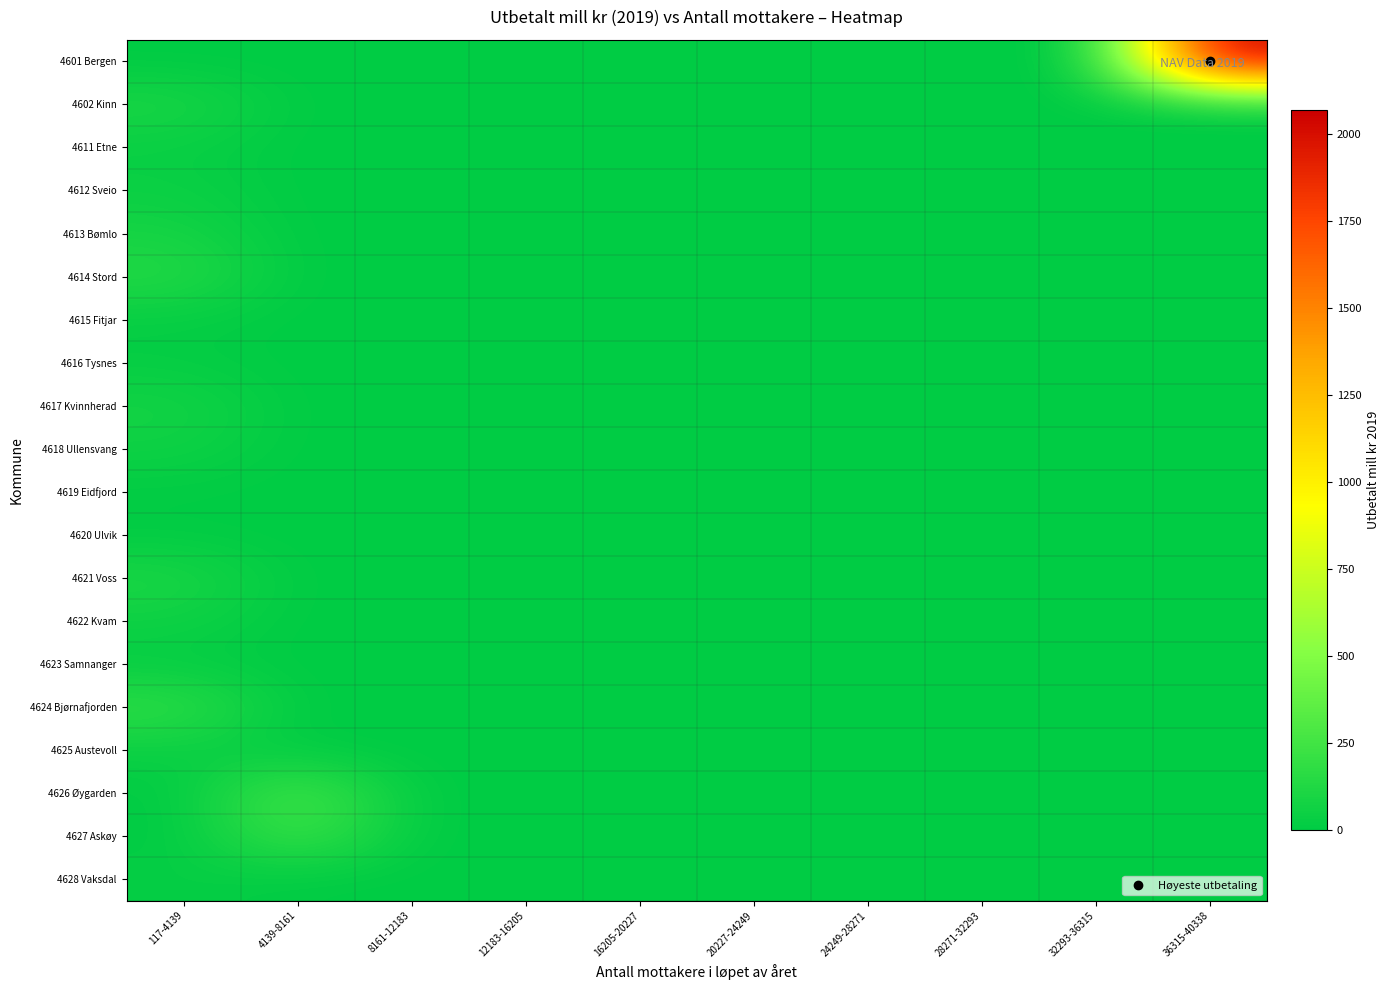

How many series are shown in this chart?

20